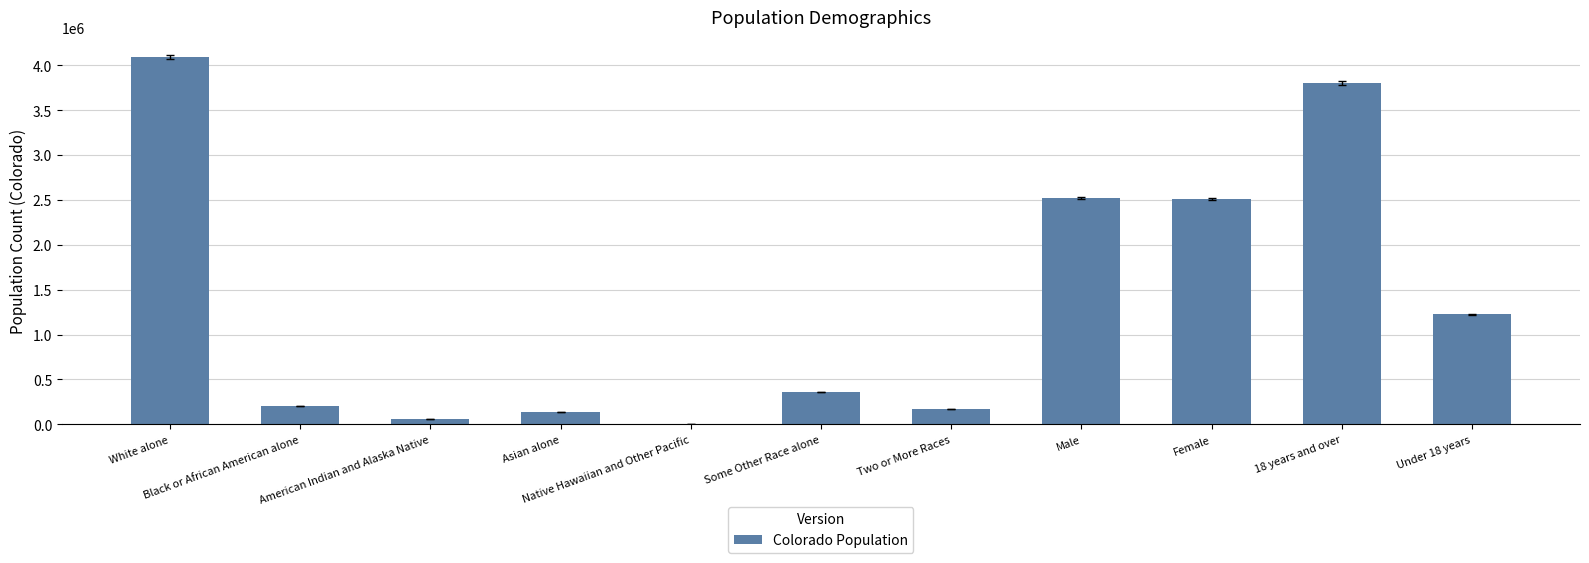

What is the average value?

1371599